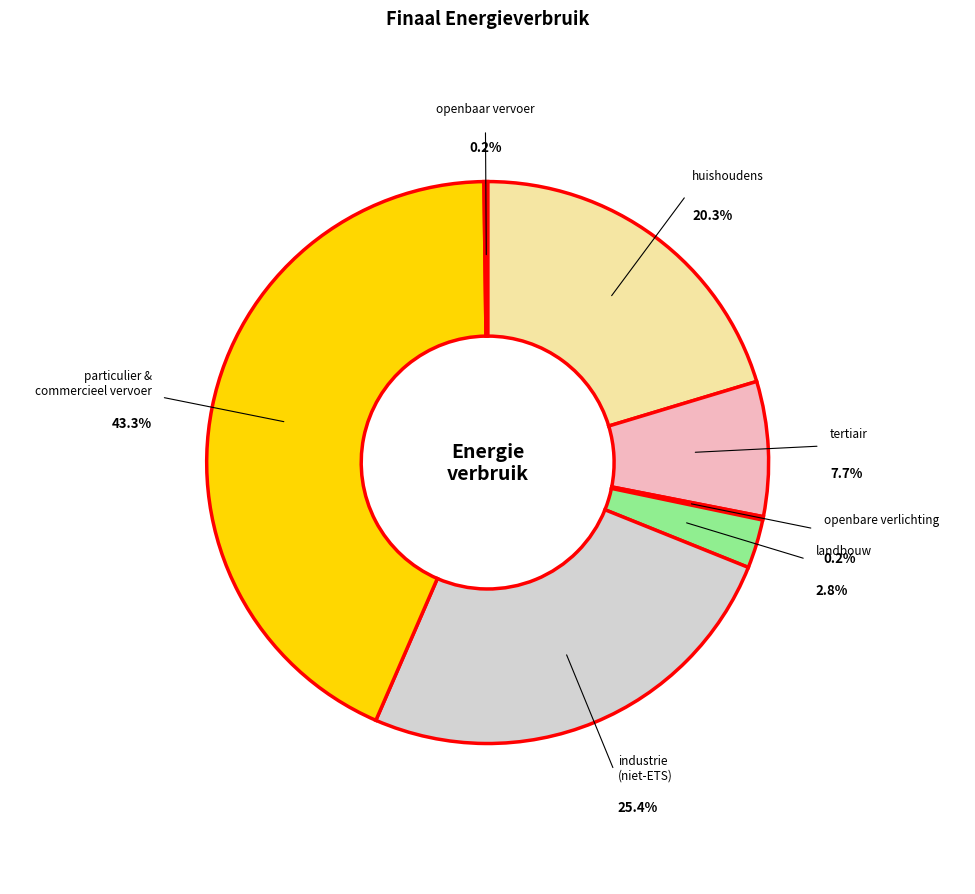

The industrie (niet-ETS) slice represents 19% of the pie. True or false?

False